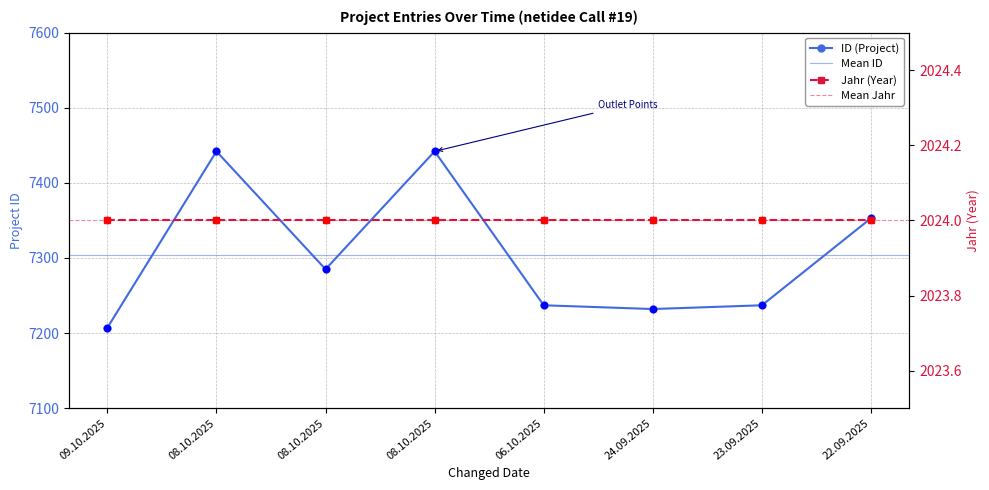

What is the change in value from 08.10.2025 to 23.09.2025?

-205